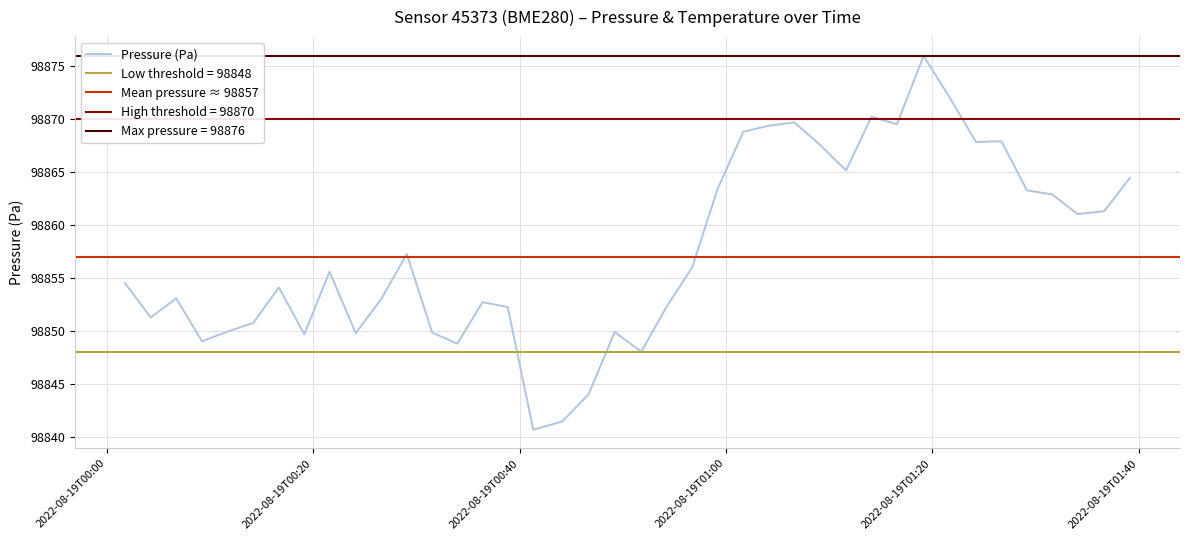

Rank the categories by value from highest to lowest.

2022-08-19T01:19:10, 2022-08-19T01:21:46, 2022-08-19T01:14:07, 2022-08-19T01:06:38, 2022-08-19T01:16:35, 2022-08-19T01:04:09, 2022-08-19T01:01:41, 2022-08-19T01:26:43, 2022-08-19T01:24:15, 2022-08-19T01:09:07, 2022-08-19T01:11:39, 2022-08-19T01:39:09, 2022-08-19T00:59:11, 2022-08-19T01:29:11, 2022-08-19T01:31:38, 2022-08-19T01:36:41, 2022-08-19T01:34:06, 2022-08-19T00:29:04, 2022-08-19T00:56:44, 2022-08-19T00:21:35, 2022-08-19T00:01:45, 2022-08-19T00:16:40, 2022-08-19T00:06:43, 2022-08-19T00:26:36, 2022-08-19T00:36:25, 2022-08-19T00:54:16, 2022-08-19T00:38:51, 2022-08-19T00:04:15, 2022-08-19T00:14:11, 2022-08-19T00:11:42, 2022-08-19T00:49:13, 2022-08-19T00:31:32, 2022-08-19T00:24:07, 2022-08-19T00:19:08, 2022-08-19T00:09:13, 2022-08-19T00:33:58, 2022-08-19T00:51:48, 2022-08-19T00:46:42, 2022-08-19T00:44:08, 2022-08-19T00:41:20